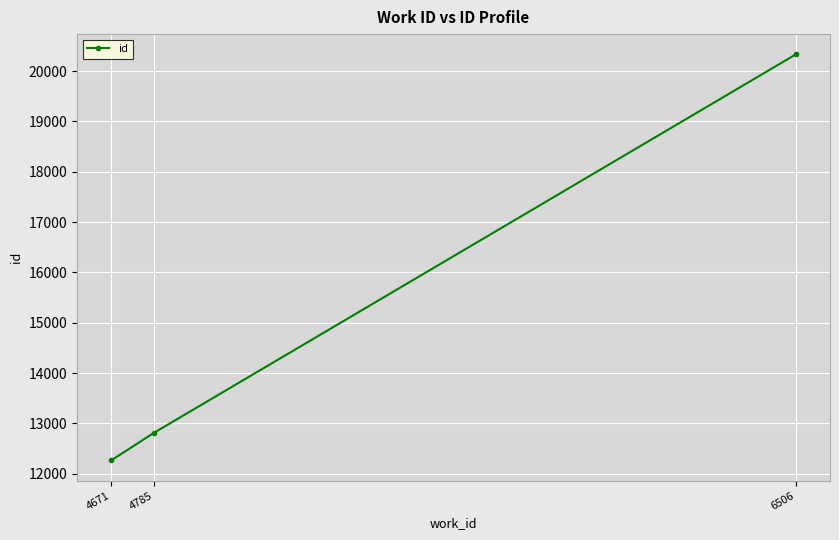

What is the difference between the maximum and minimum values?

8066